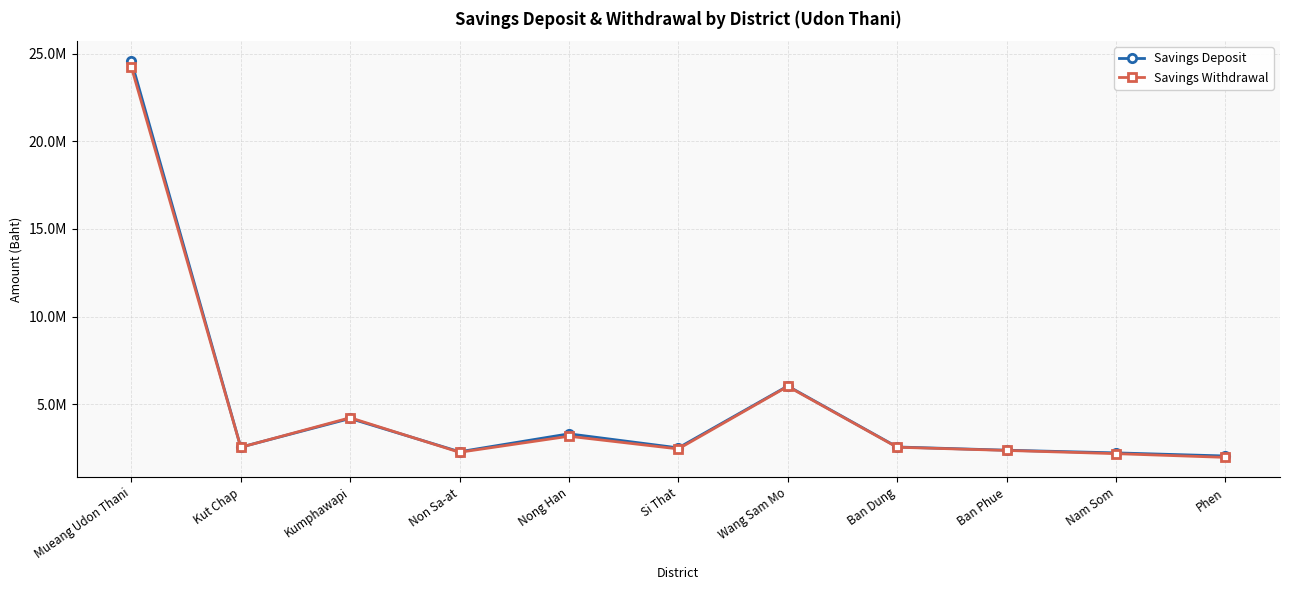

What is the spread (max minus min) of values at Nong Han?

136794